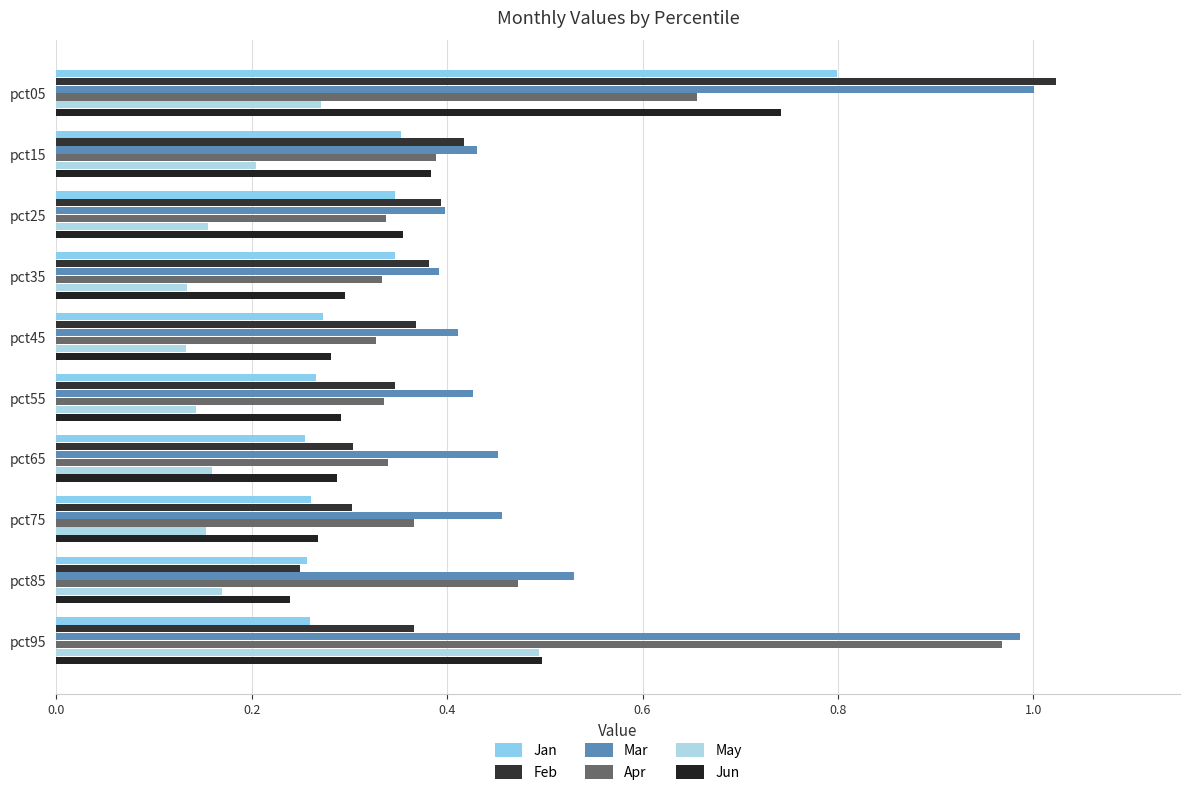

What is the minimum value shown in the chart?

0.1